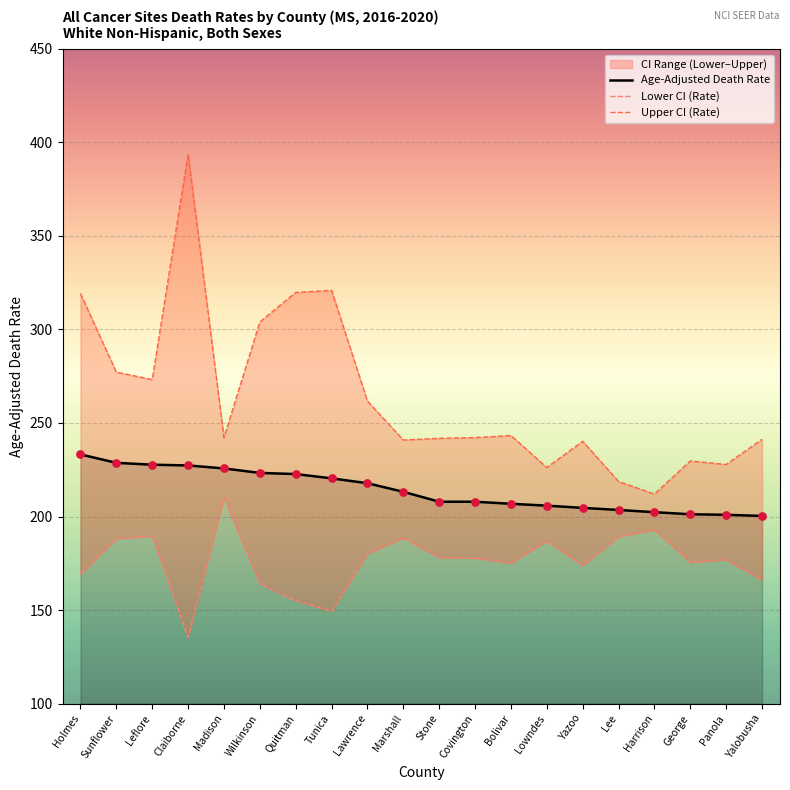

Which series has the largest total across all categories?

Upper CI (Rate)